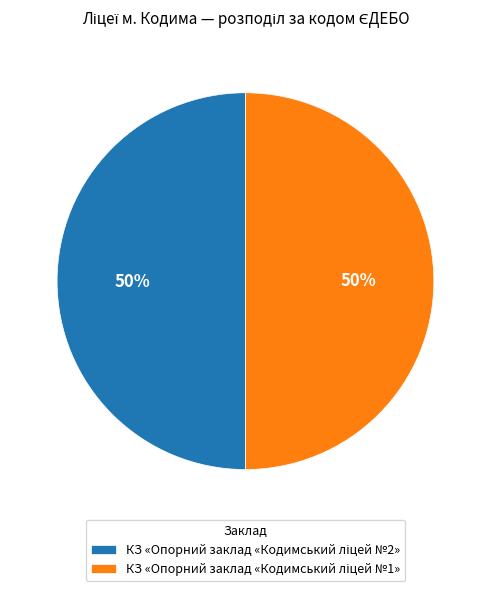

To the nearest percent, what is the average slice percentage?

50%